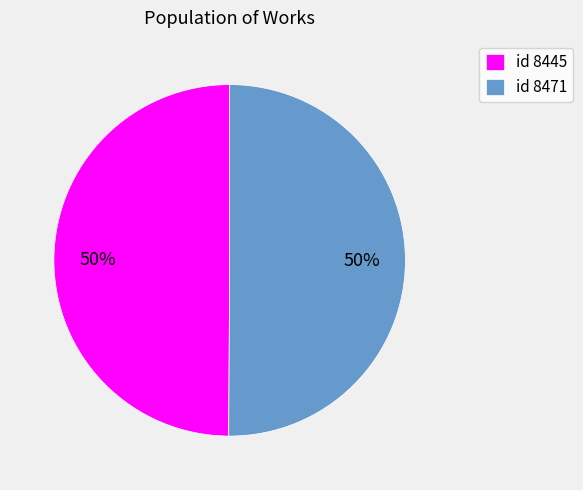

Combined, do id 8445 and id 8471 account for over 50%?

Yes